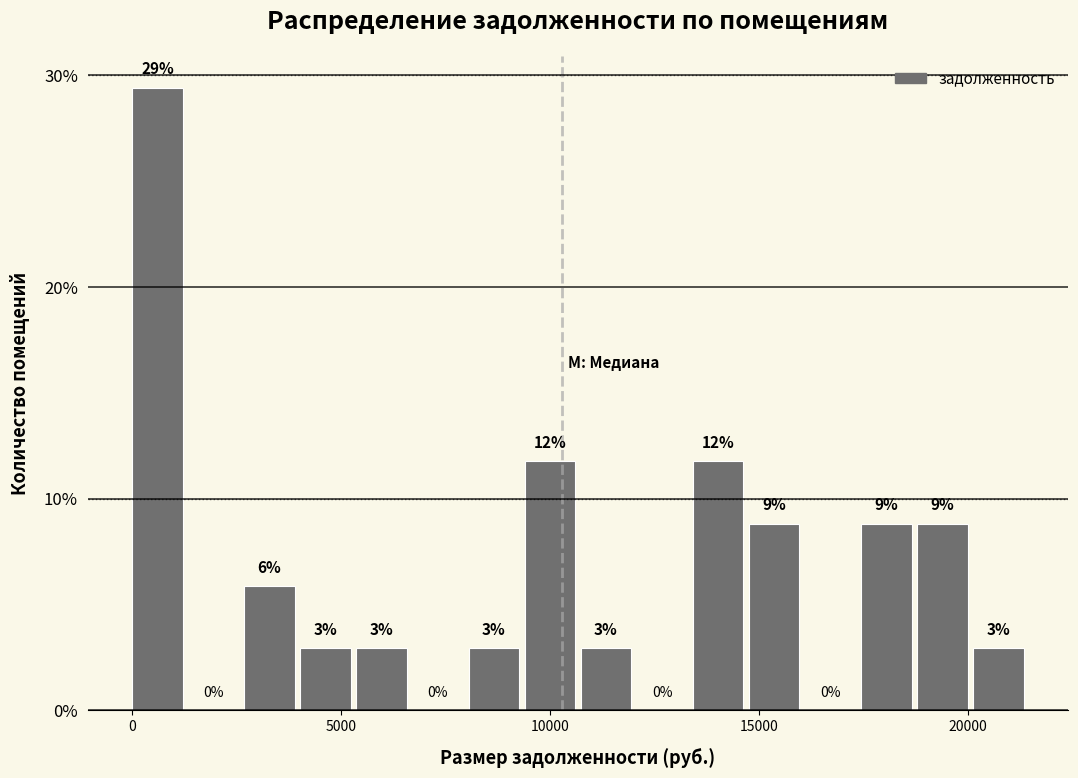

Around what value on the x-axis is the tallest bar? Give the approximate position of its centre, as read against the axis.

500